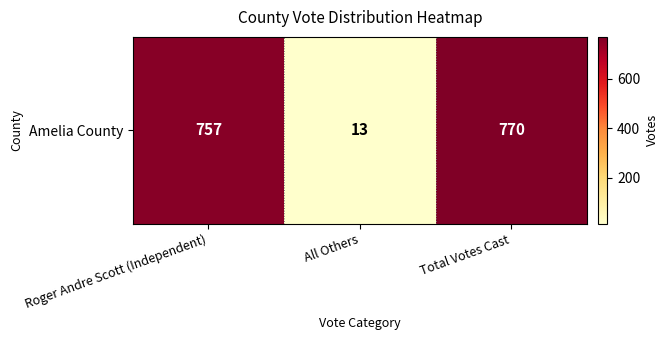

Which has a higher value, Total Votes Cast or Roger Andre Scott (Independent)?

Total Votes Cast